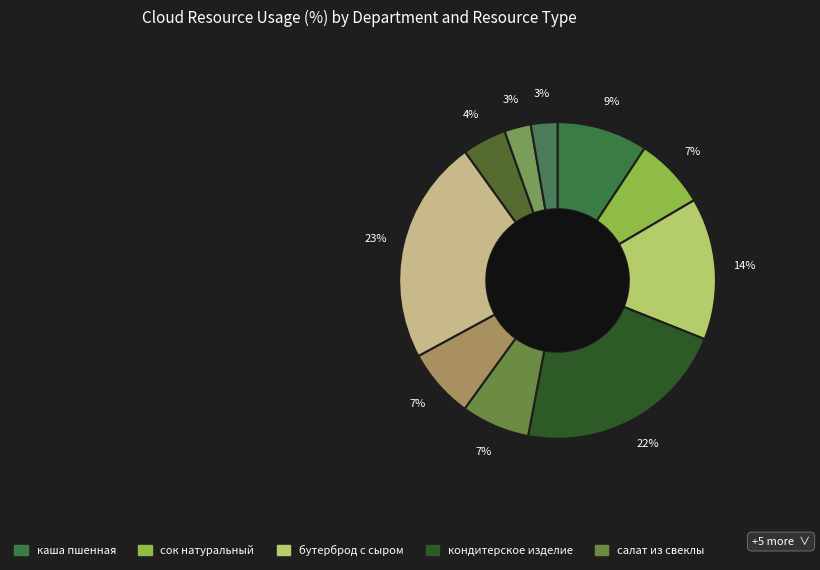

How many slices are in this pie chart?

10